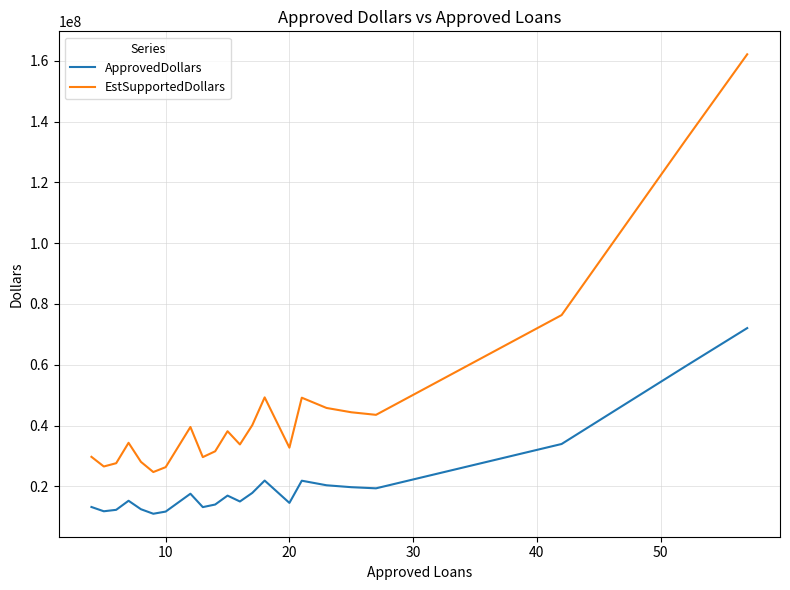

Is this an area chart (filled region under the line)?

No